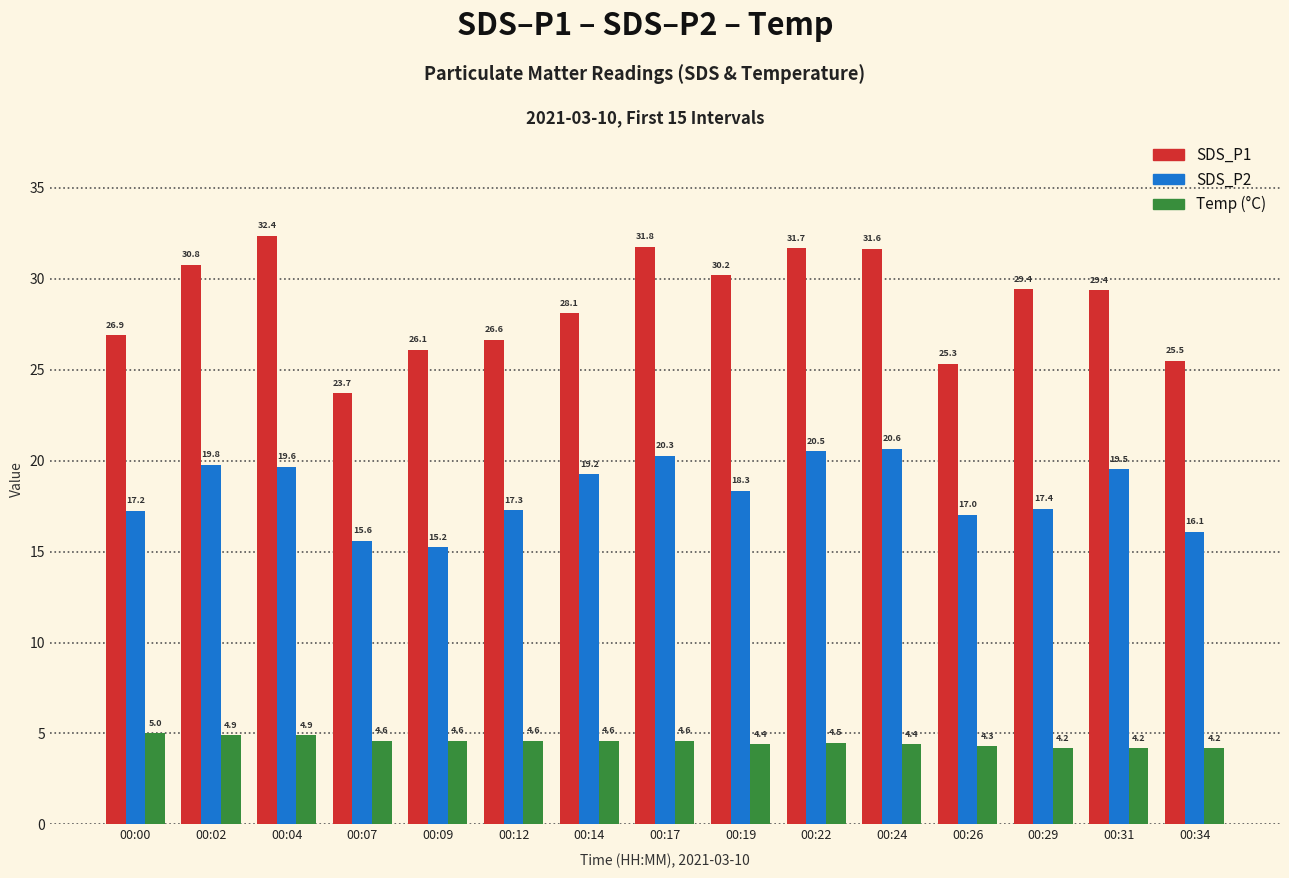

What is the spread (max minus min) of values at 00:26?

21.0